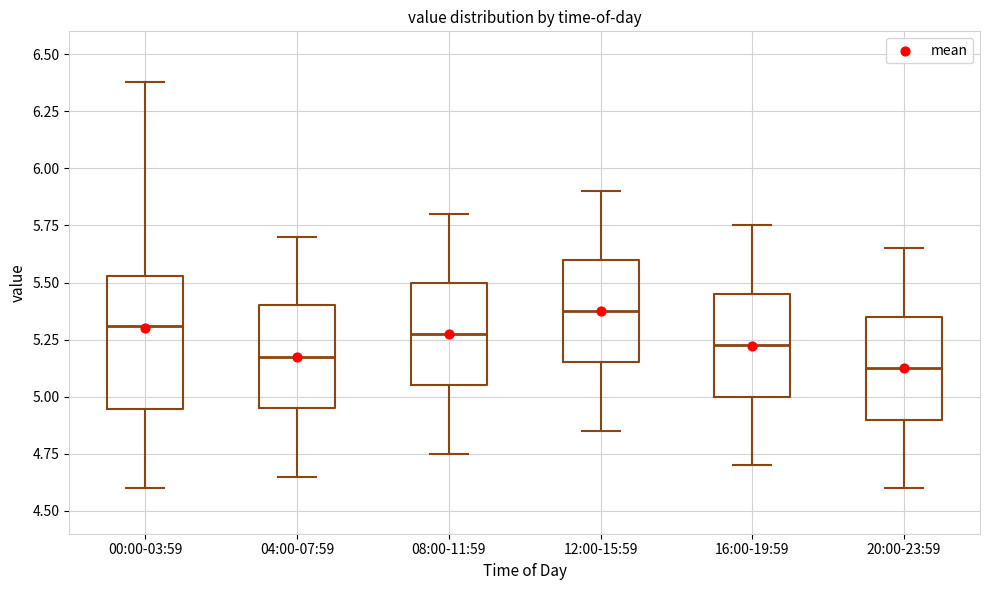

Where is the lower edge of the box for 20:00-23:59 on the y-axis? The values are not printed on the chart, so give them approximately, as read against the axis.

4.90